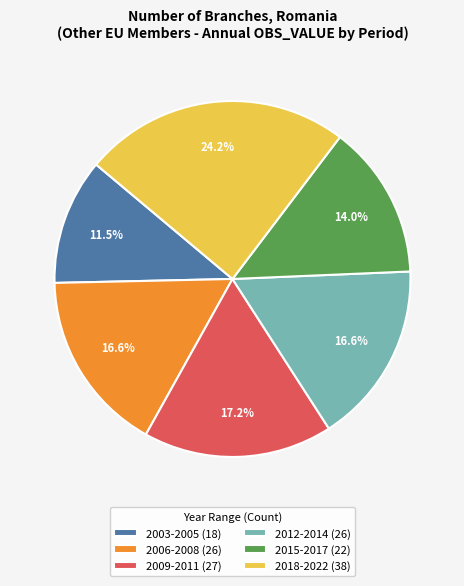

Which slice is the smallest?

2003-2005 (18)